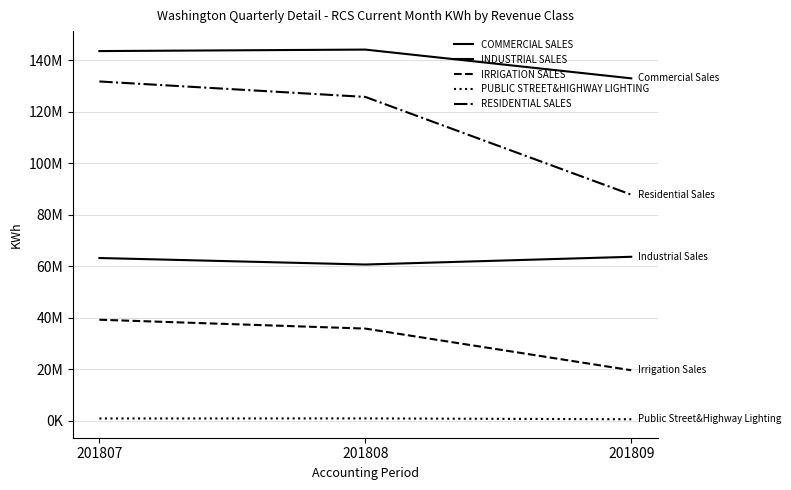

What is the total value across all series at 201807?

378744846